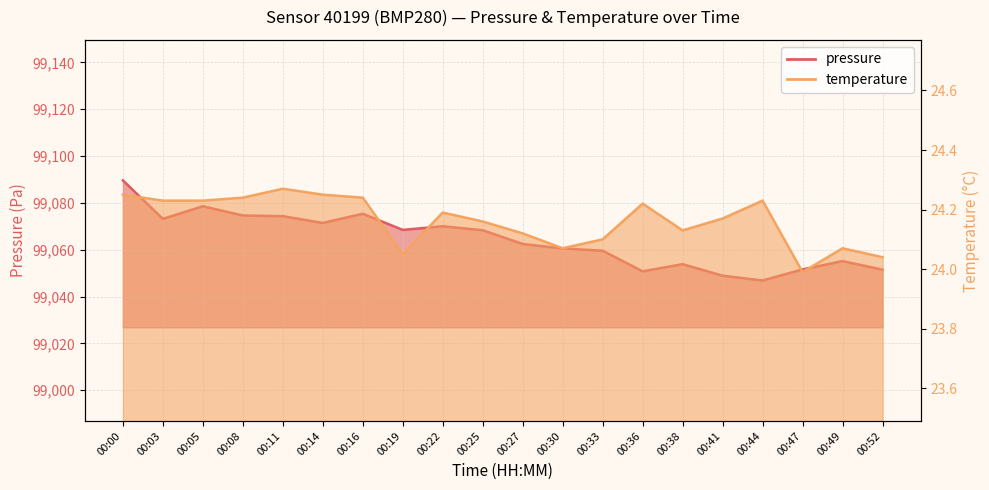

What are all the series names shown in the legend?

pressure, temperature